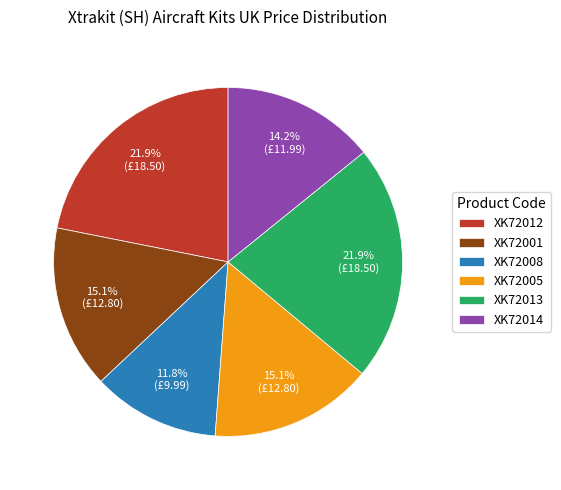

To the nearest percent, what percentage of the pie is XK72012?

22%